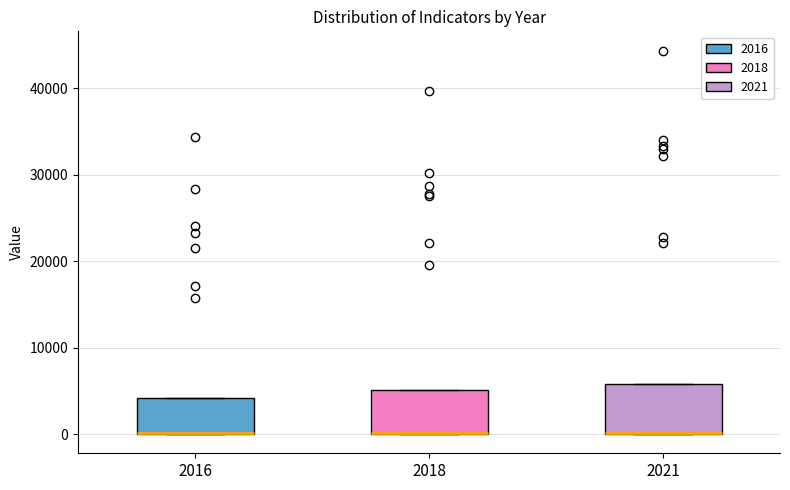

Reading left to right, read every box against the y-axis: the position of its median line, the range the box covers, and the ends of its whiskers. The values are not printed on the chart, so give them approximately, as read against the axis.

2016: median 0 (drawn on the box's lower edge), box 0 to 4000, whiskers 0 to 4000
2018: median 0 (drawn on the box's lower edge), box 0 to 5000, whiskers 0 to 5000
2021: median 0 (drawn on the box's lower edge), box 0 to 6000, whiskers 0 to 6000